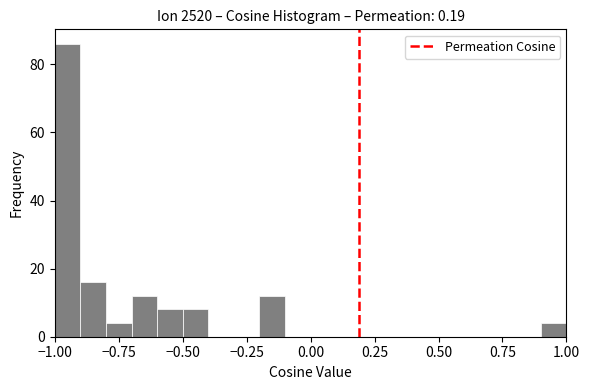

Read against the x-axis, roughly where is the centre of the tallest bar?

-0.95